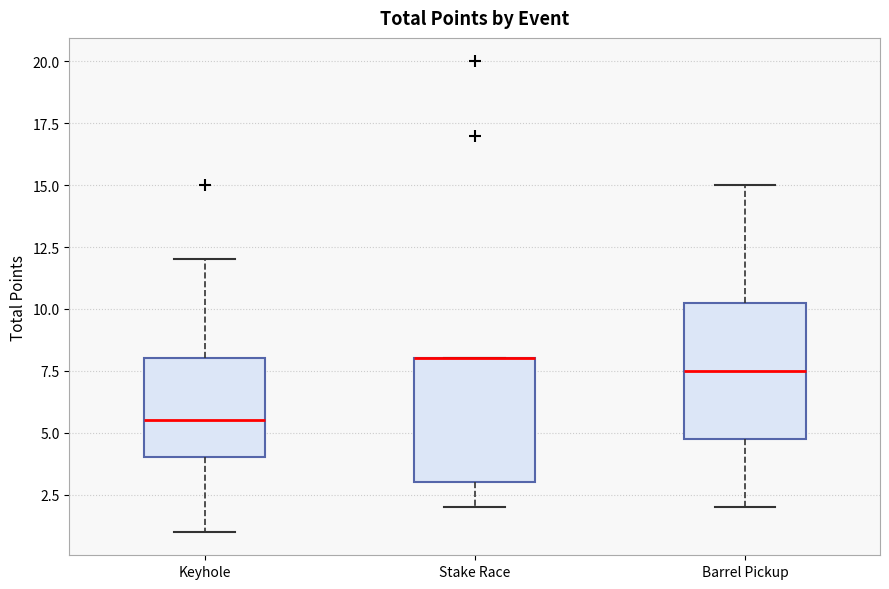

Which box is the tallest, from its lower edge to its upper edge?

Barrel Pickup